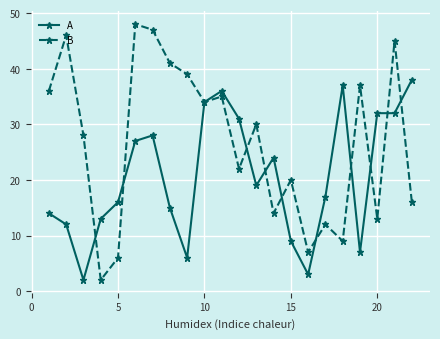

What is the maximum value shown in the chart?

48